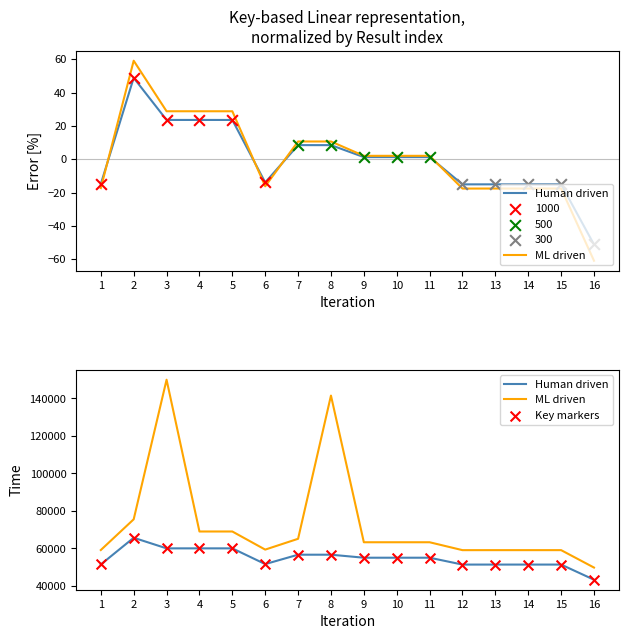

Which series has the largest Y range (max minus min)?

ML driven